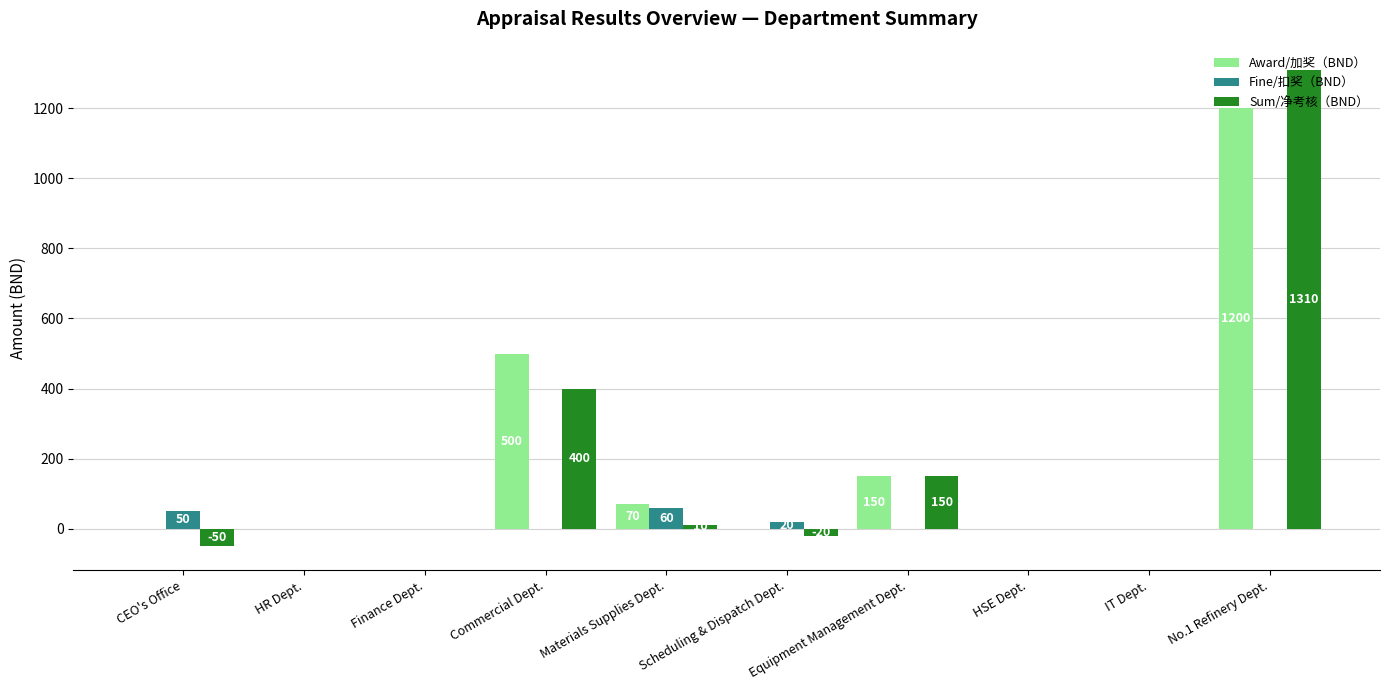

What are all the series names shown in the legend?

Award/加奖（BND）, Fine/扣奖（BND）, Sum/净考核（BND）